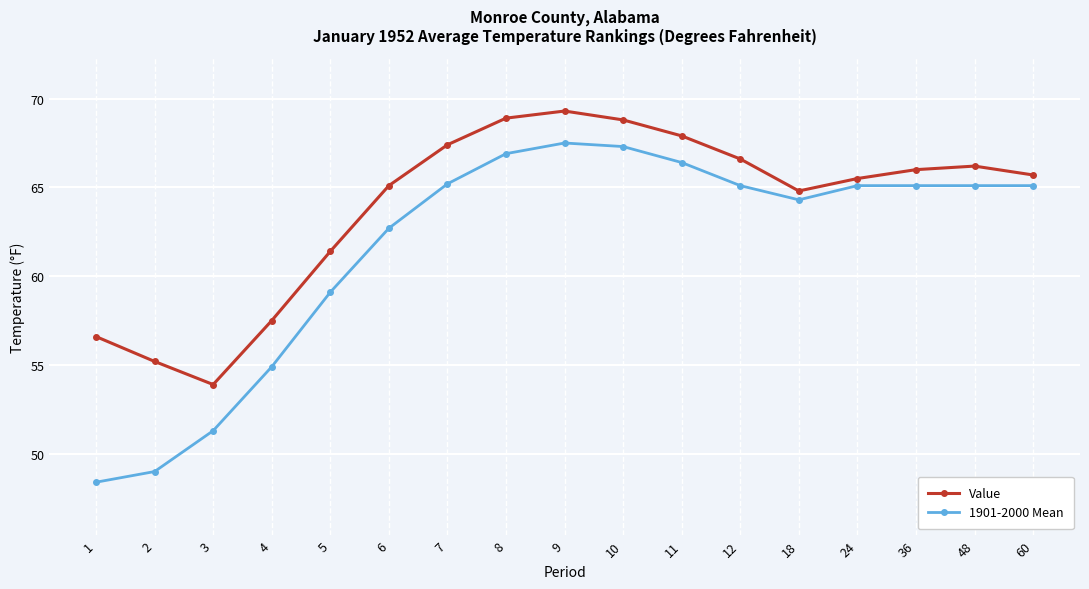

What is the approximate value of 1901-2000 Mean at 18?

64.3